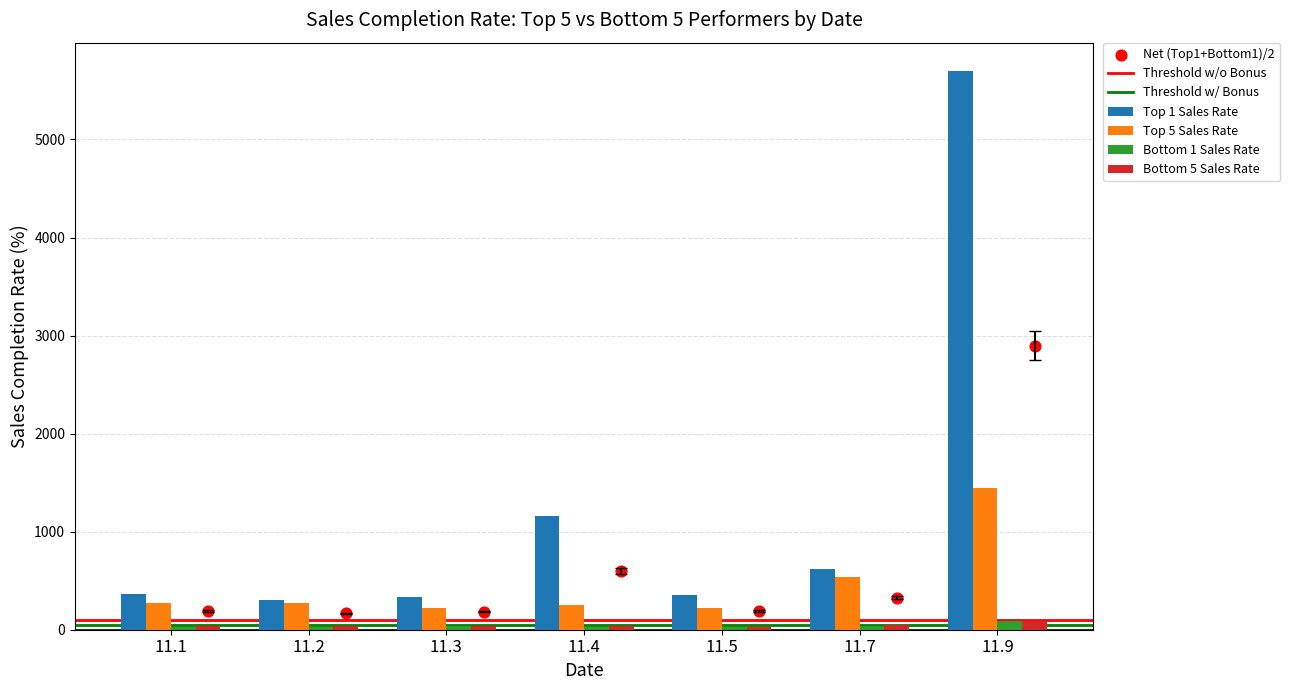

Which series has the largest Y range (max minus min)?

Top 1 Sales Rate